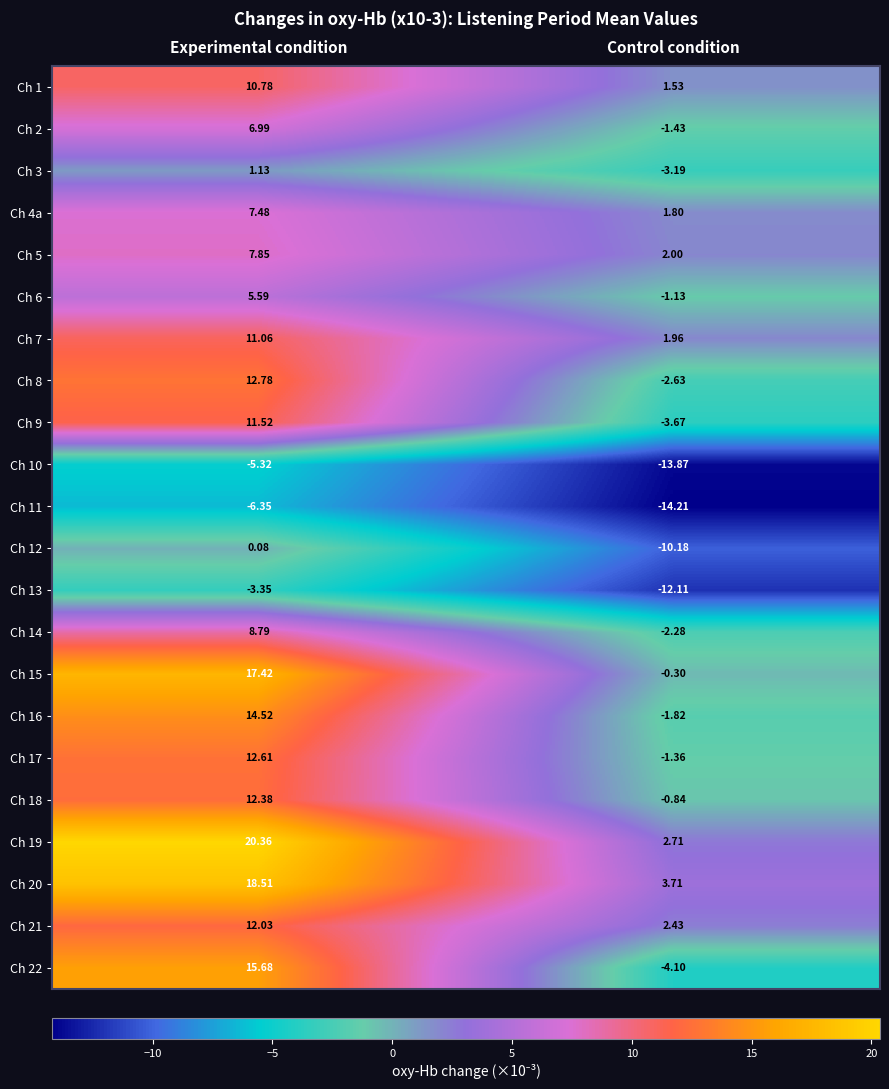

At which label does Ch 8 reach its peak?

Experimental condition